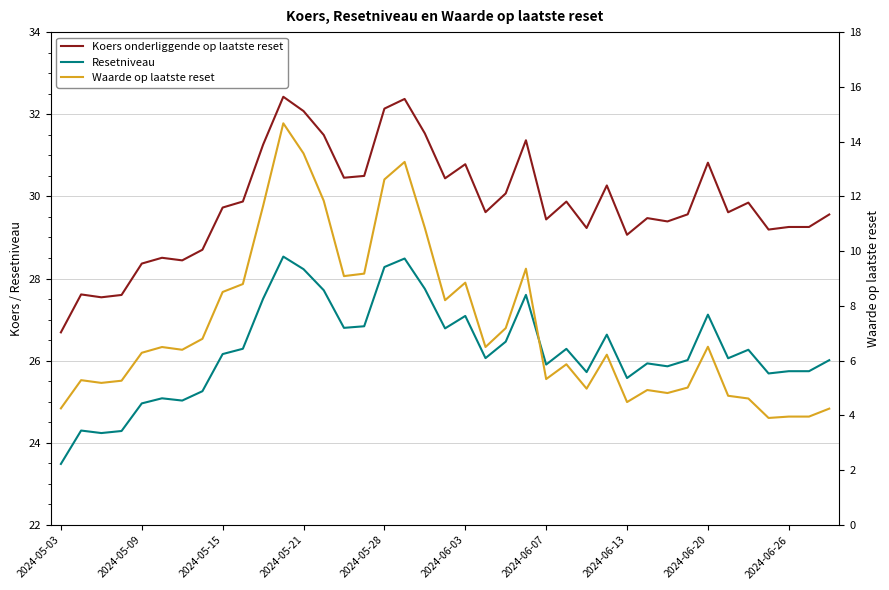

The Koers onderliggende op laatste reset series shows 29.3 at 37. True or false?

True